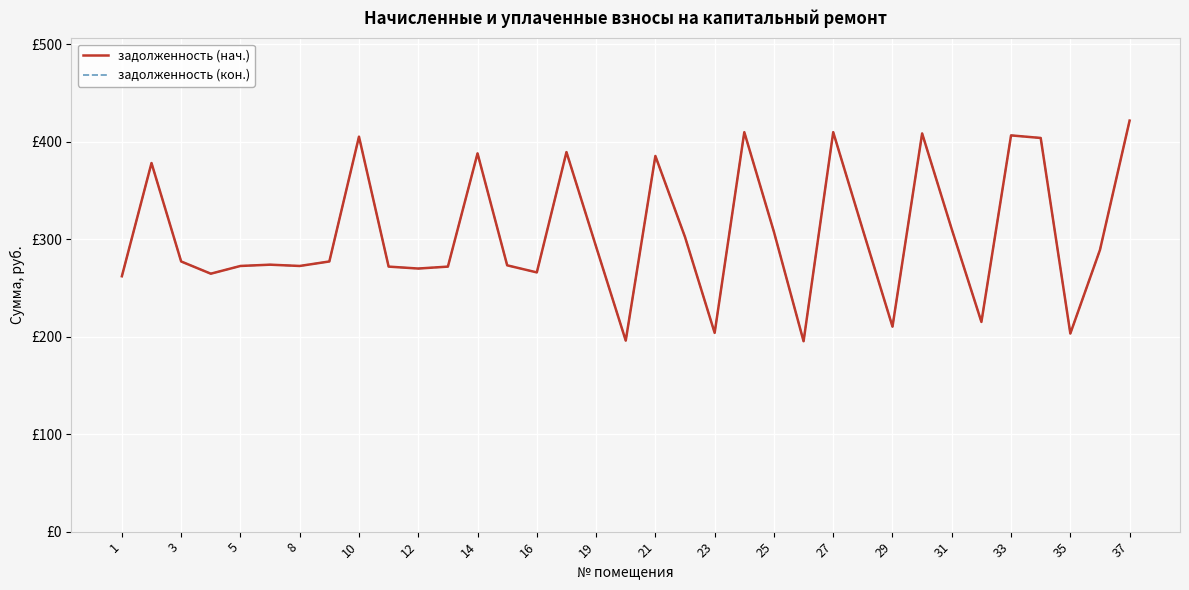

At how many categories does at least one series exceed 289?

17